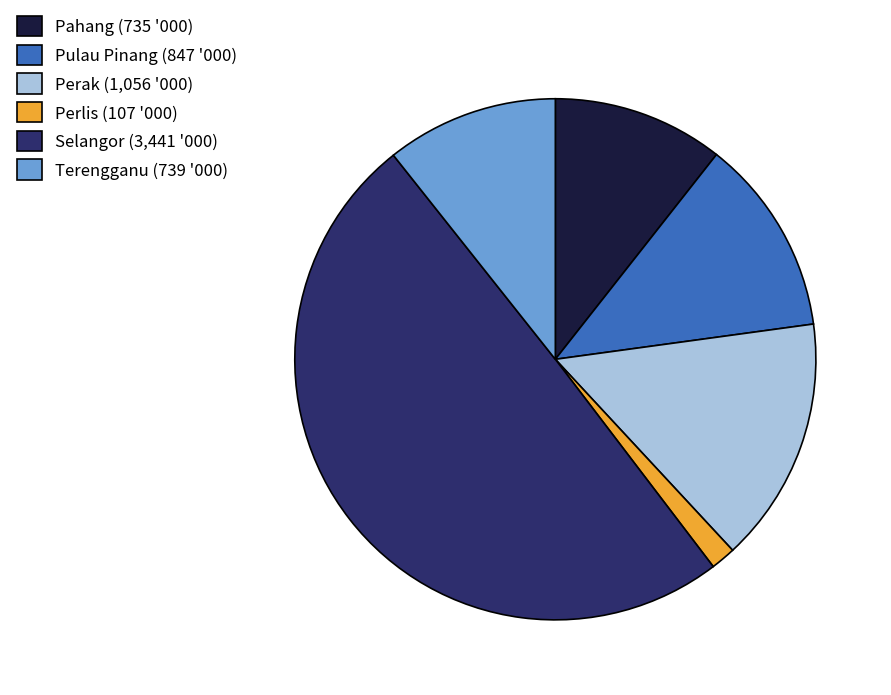

The Pahang slice represents 20% of the pie. True or false?

False